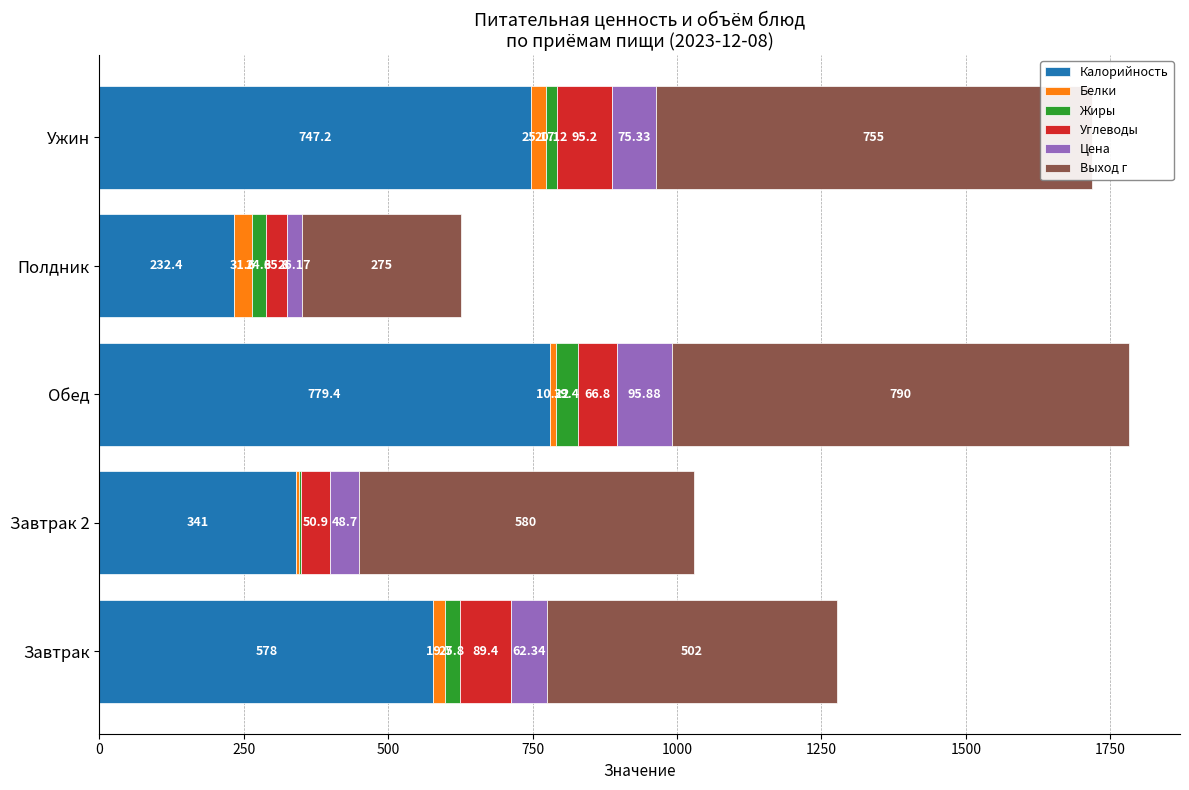

At which category is the sum across all series the highest?

Обед